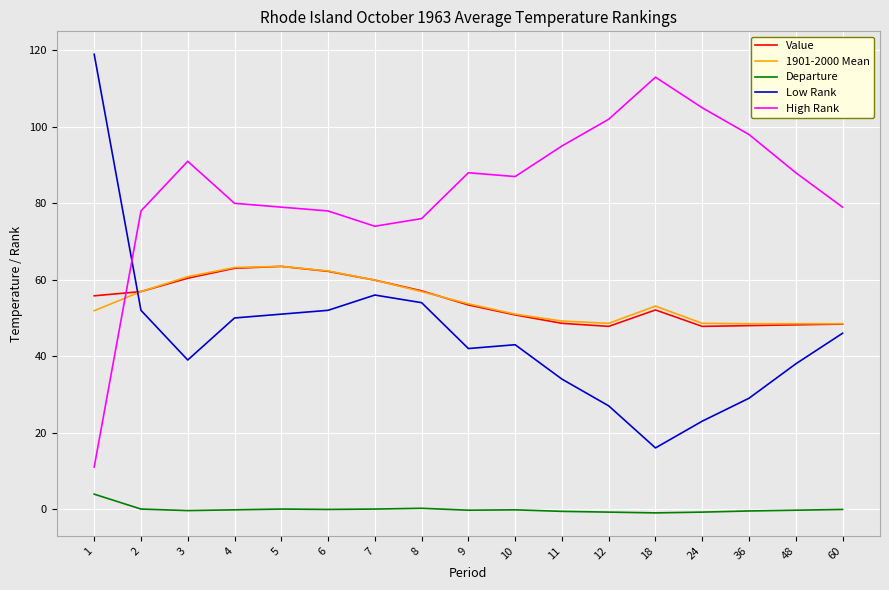

How many lines are shown in the chart?

5